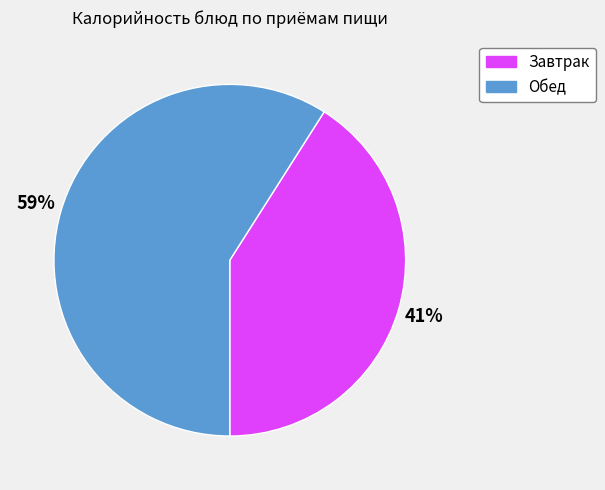

True or false: Обед accounts for 50% of the total.

False